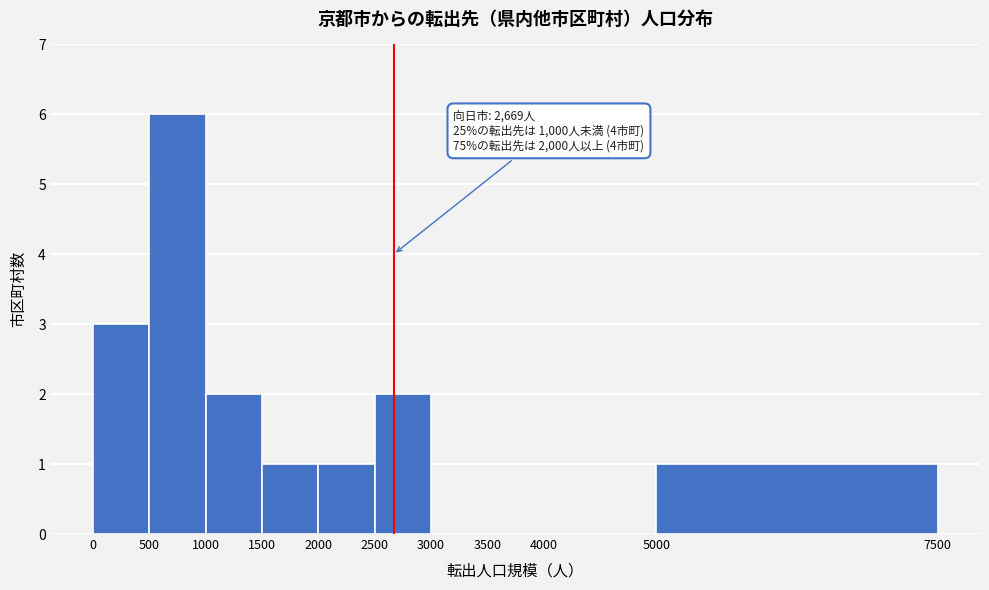

Over which range of the x-axis is the bar tallest?

500 to 1000